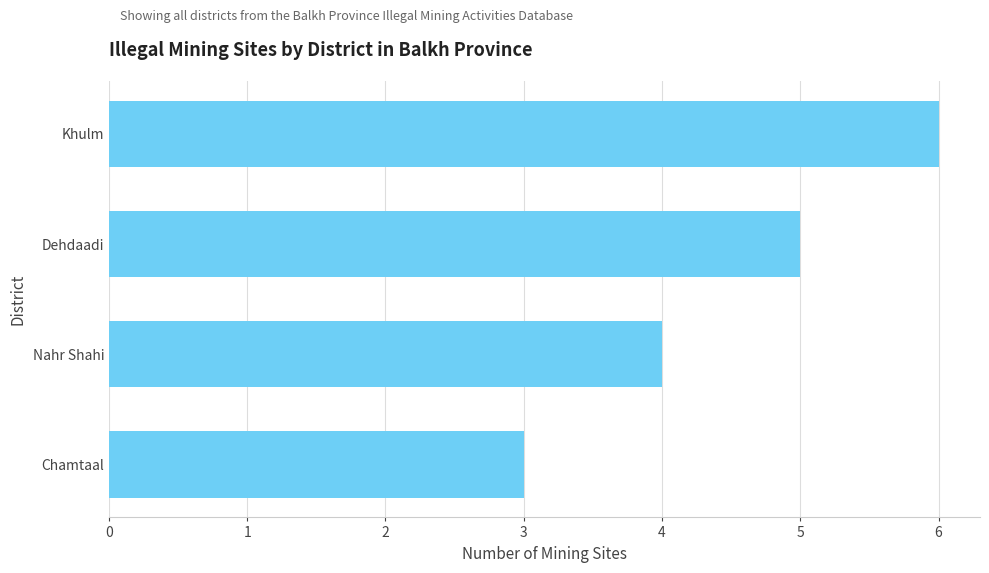

List the labels in order of value, largest first.

Khulm, Dehdaadi, Nahr Shahi, Chamtaal